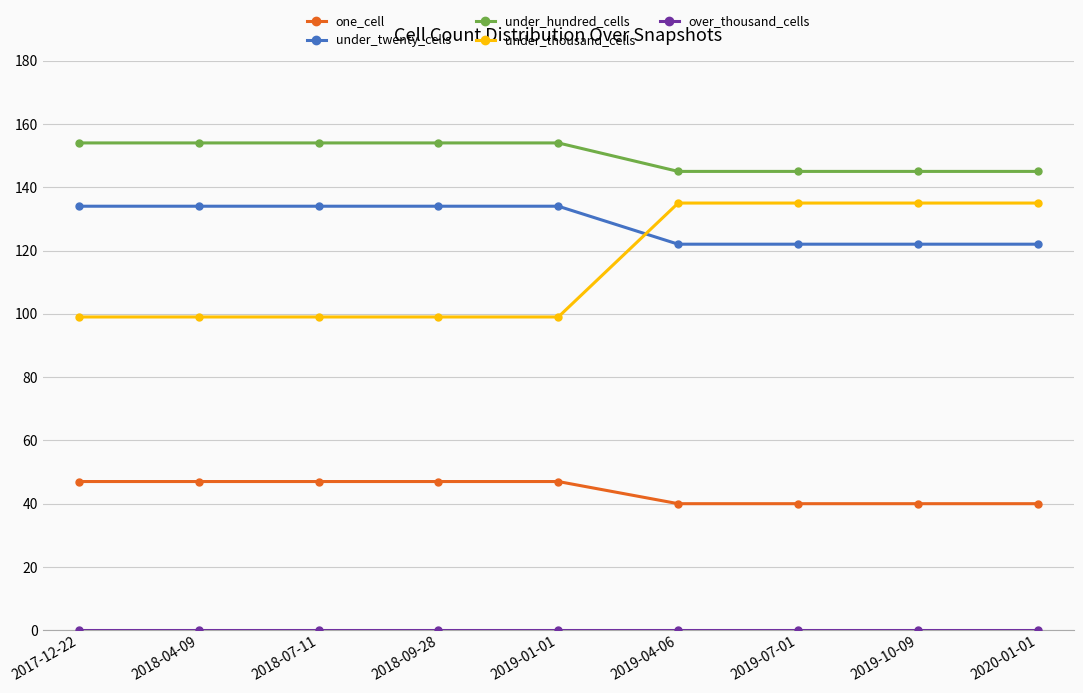

What value does the under_thousand_cells series have at 2019-10-09?

135